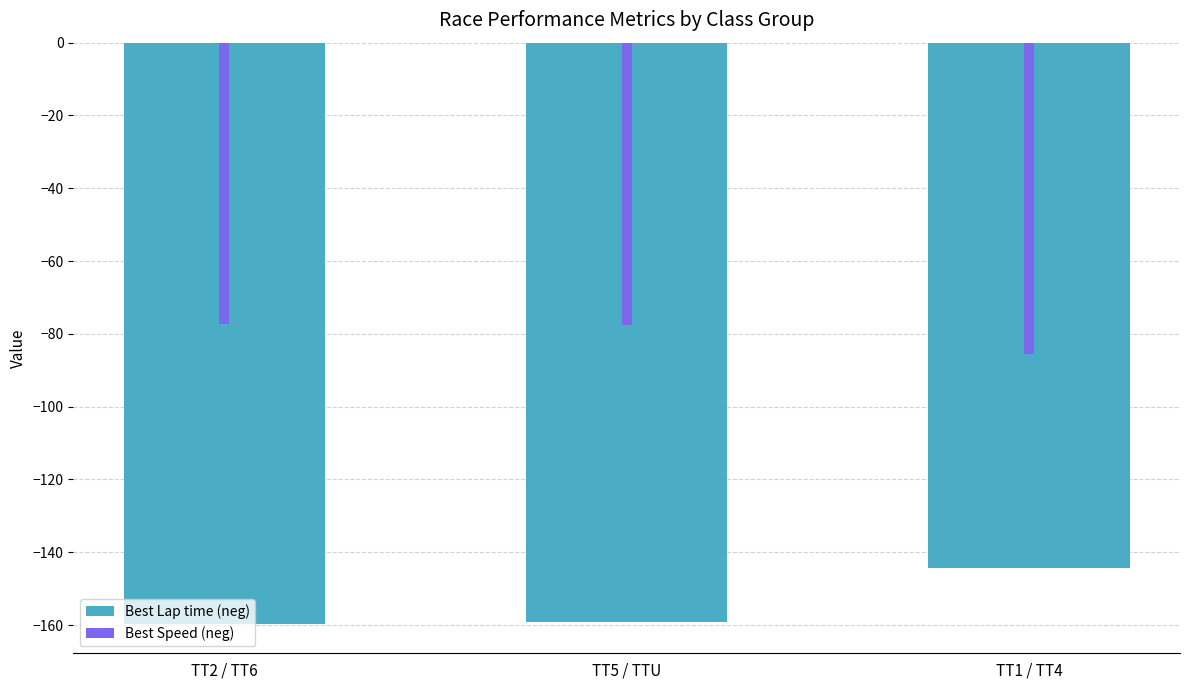

Where is Best Speed (neg) nearest to the value -81?

TT5 / TTU